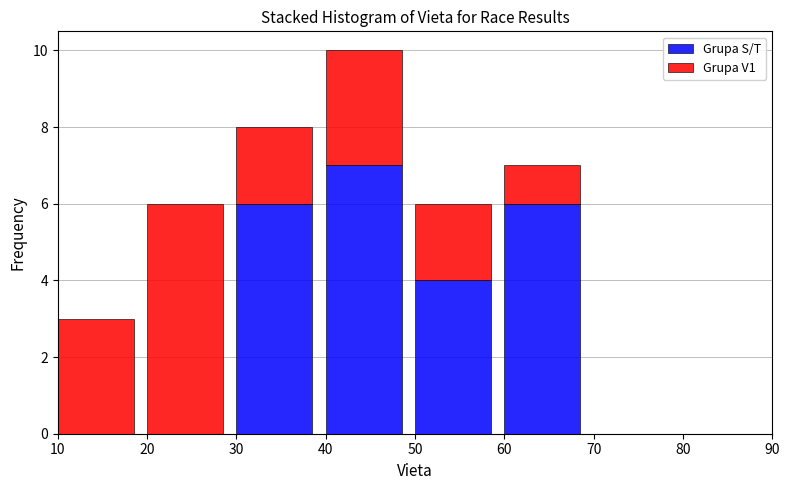

Reading right to left, transcribe the values for Grupa S/T.

80=0	70=0	60=6	50=4	40=7	30=6	20=0	10=0